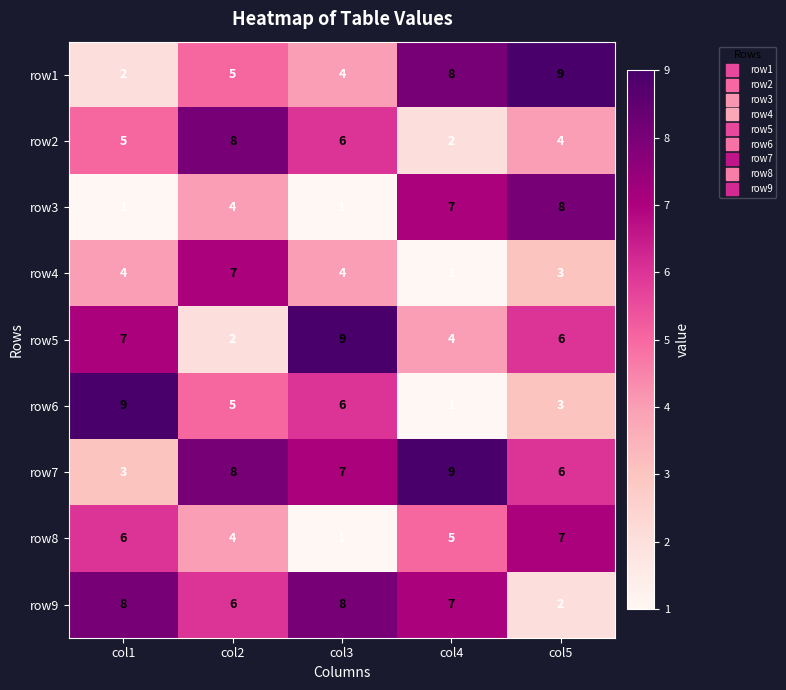

Where is row7 nearest to the value 6?

col5